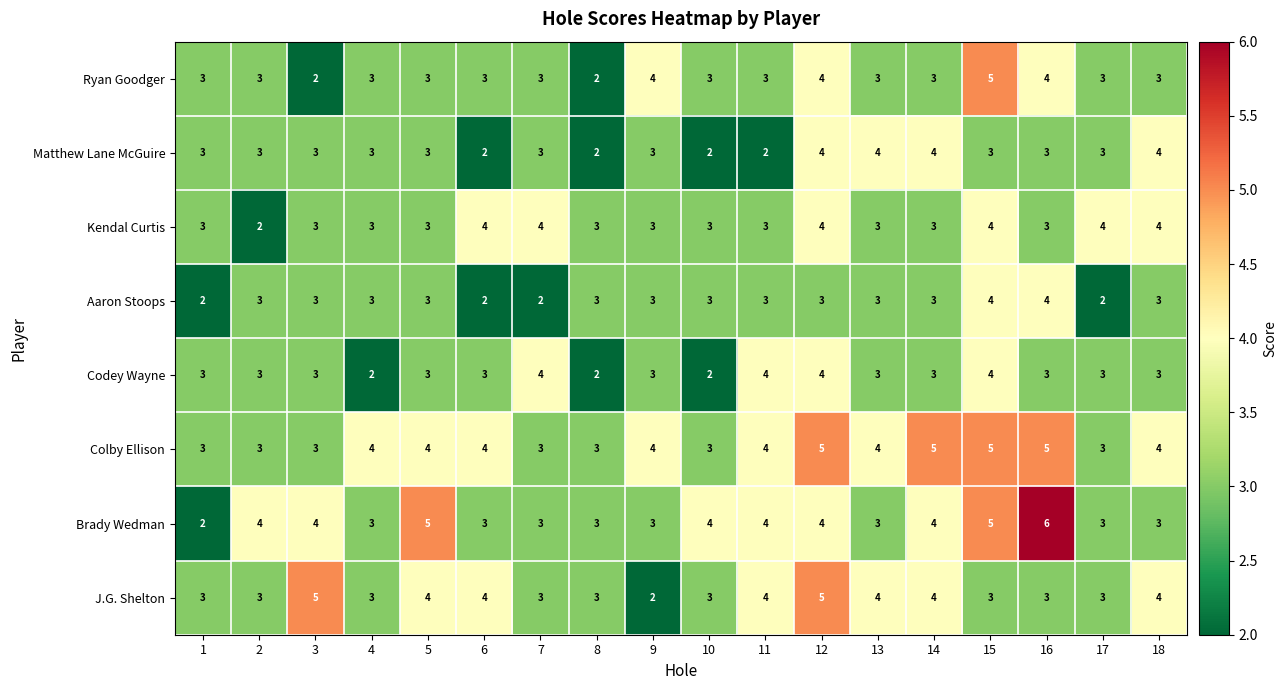

What value does the Kendal Curtis series have at 6?

4